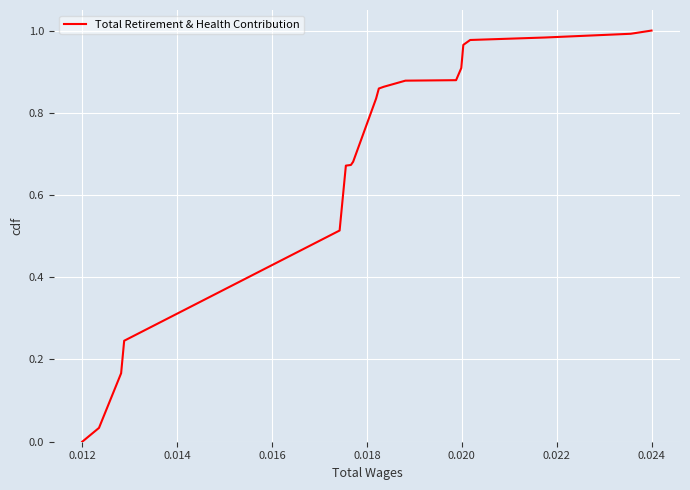

True or false: there are more than 2 points higher than both neighbors.

False